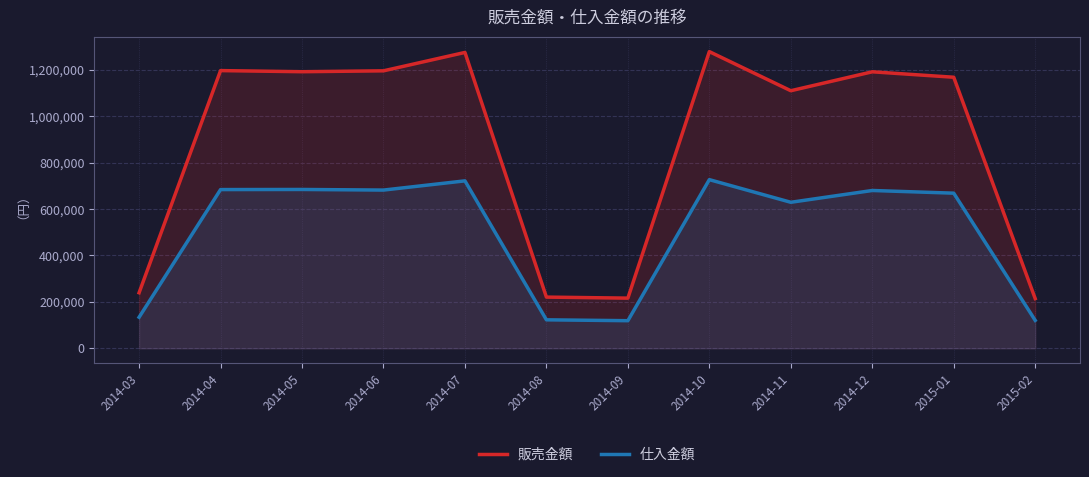

How many lines are shown in the chart?

2